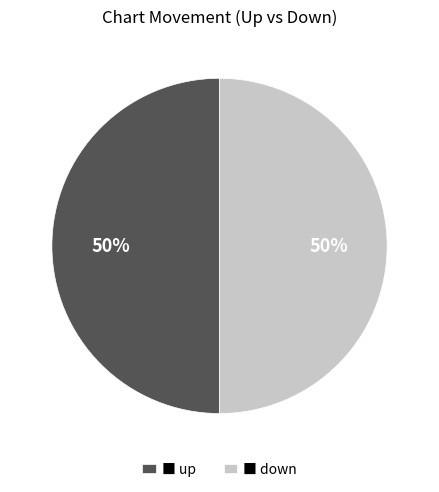

How many slices are in this pie chart?

2